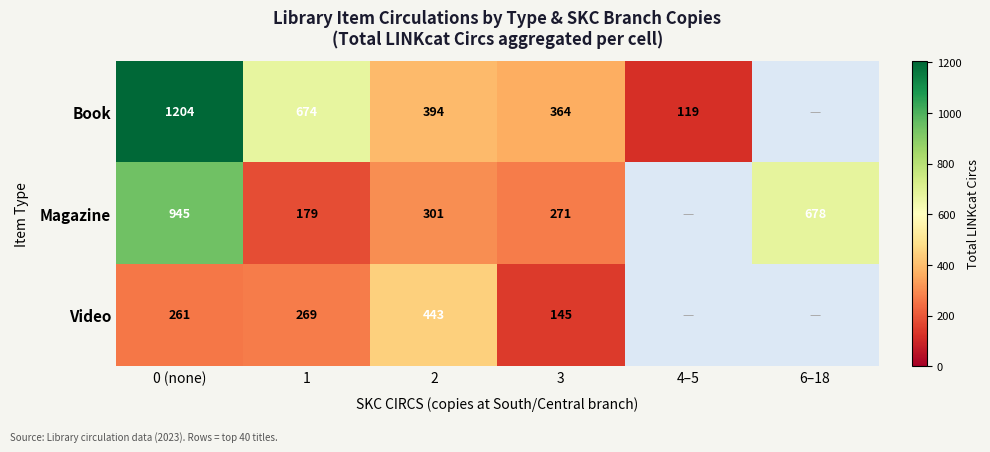

What is the difference between the highest and lowest values at 3?

219